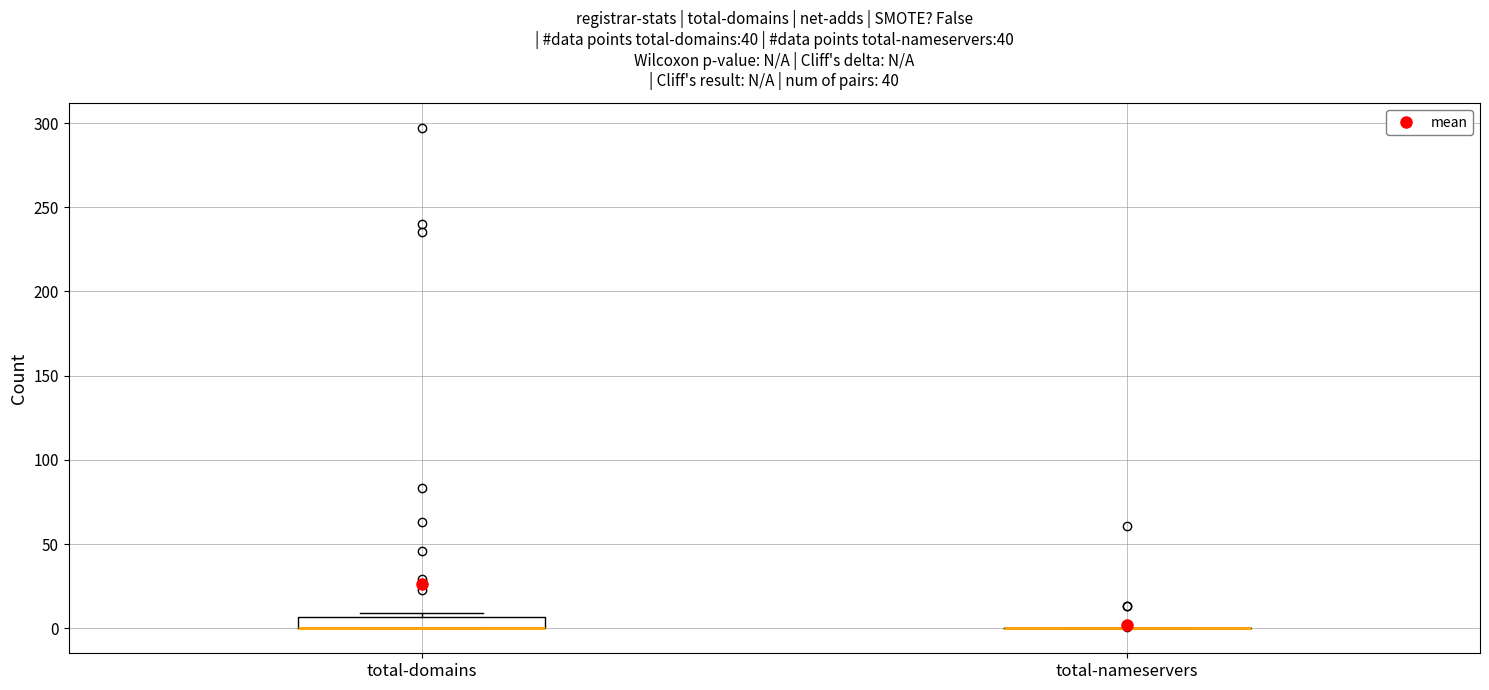

Which box is the tallest, from its lower edge to its upper edge?

total-domains